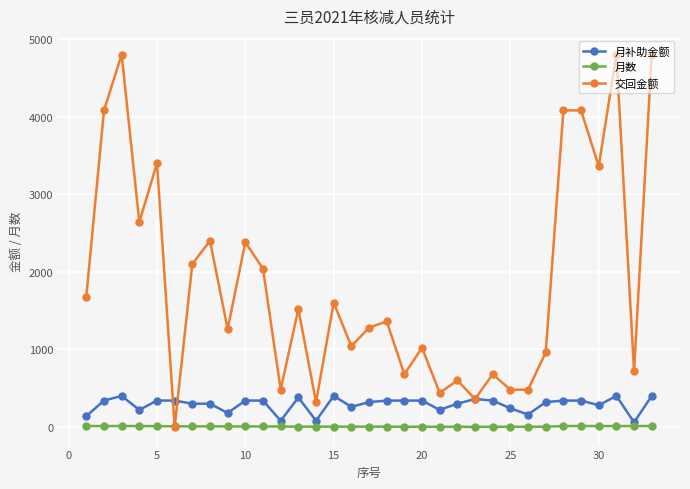

How many data points does each series have?

33